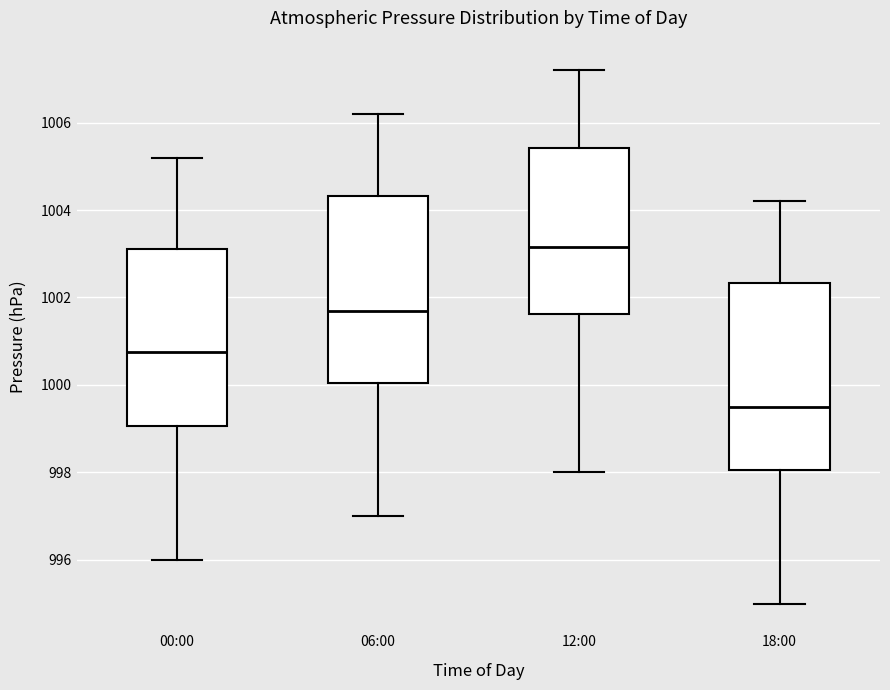

Reading left to right, read every box against the y-axis: the position of its median line, the range the box covers, and the ends of its whiskers. The values are not printed on the chart, so give them approximately, as read against the axis.

00:00: median 1000.8, box 999.0 to 1003.2, whiskers 996.0 to 1005.2
06:00: median 1001.8, box 1000.0 to 1004.4, whiskers 997.0 to 1006.2
12:00: median 1003.2, box 1001.6 to 1005.4, whiskers 998.0 to 1007.2
18:00: median 999.6, box 998.0 to 1002.4, whiskers 995.0 to 1004.2